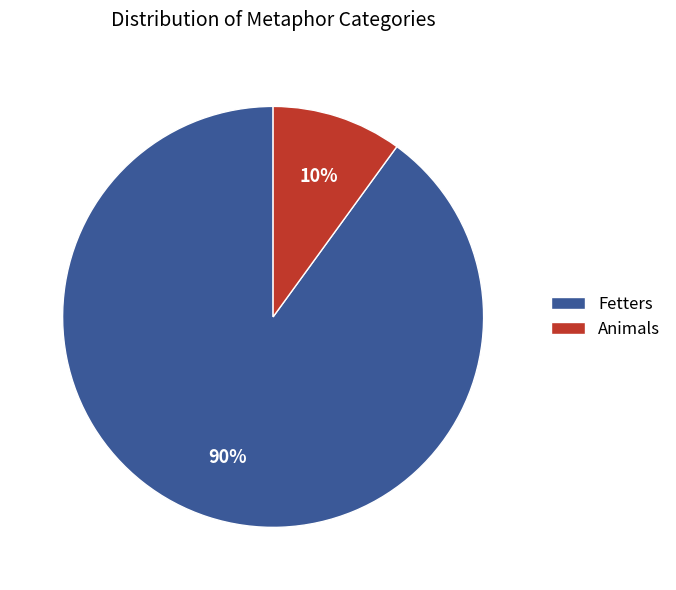

Count the number of slices in the pie.

2